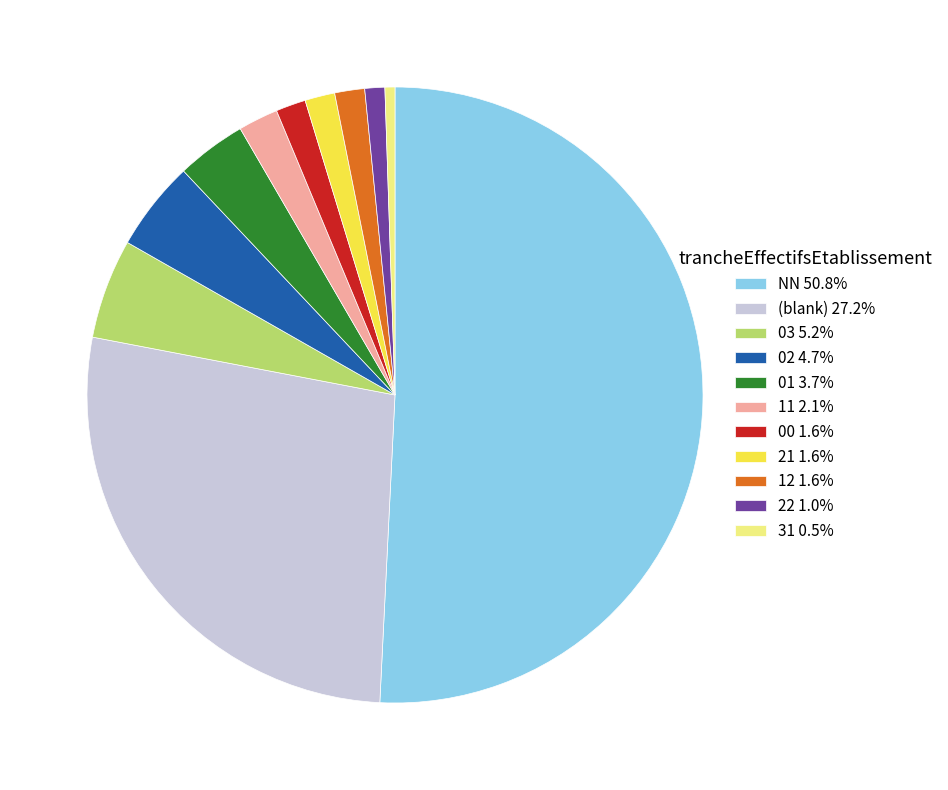

Approximately how many times larger is the value at 11 2.1% compared to 03 5.2%?

0.4